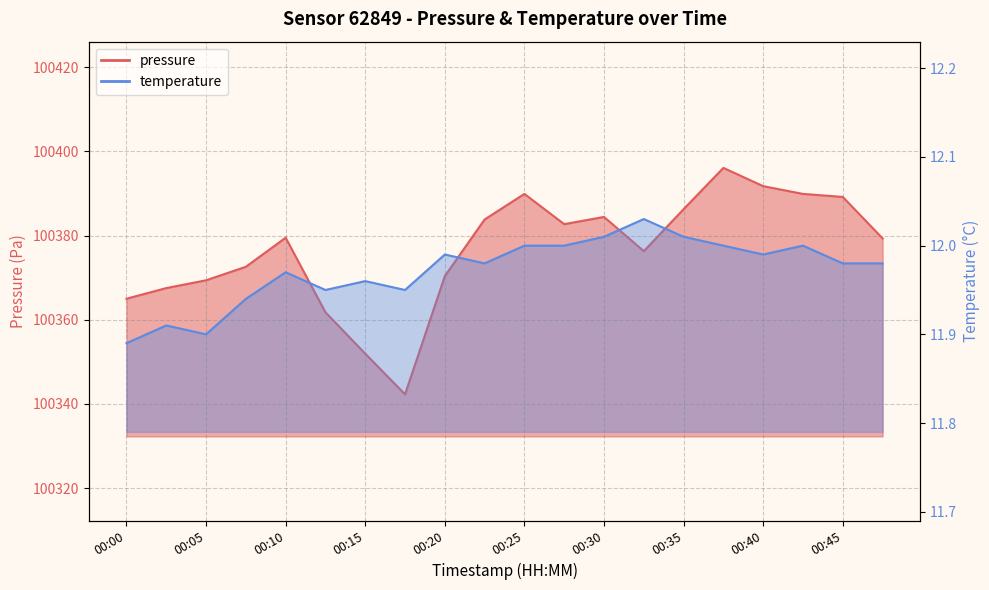

In pressure, how many points are higher than both neighbors (excluding endpoints)?

4